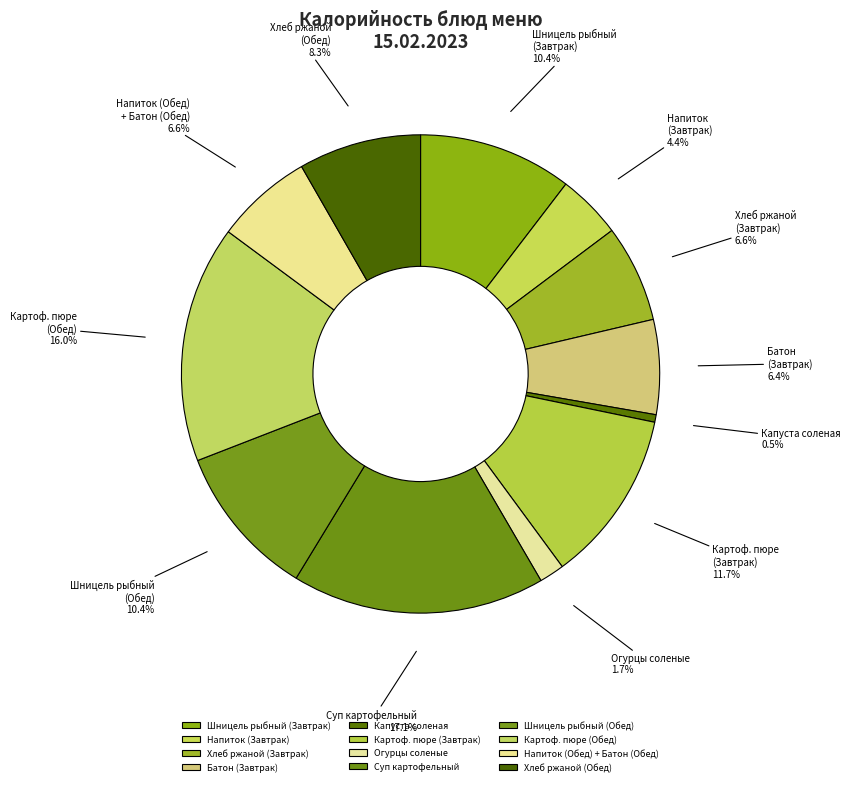

Is Хлеб ржаной (Обед) the majority of the pie?

No